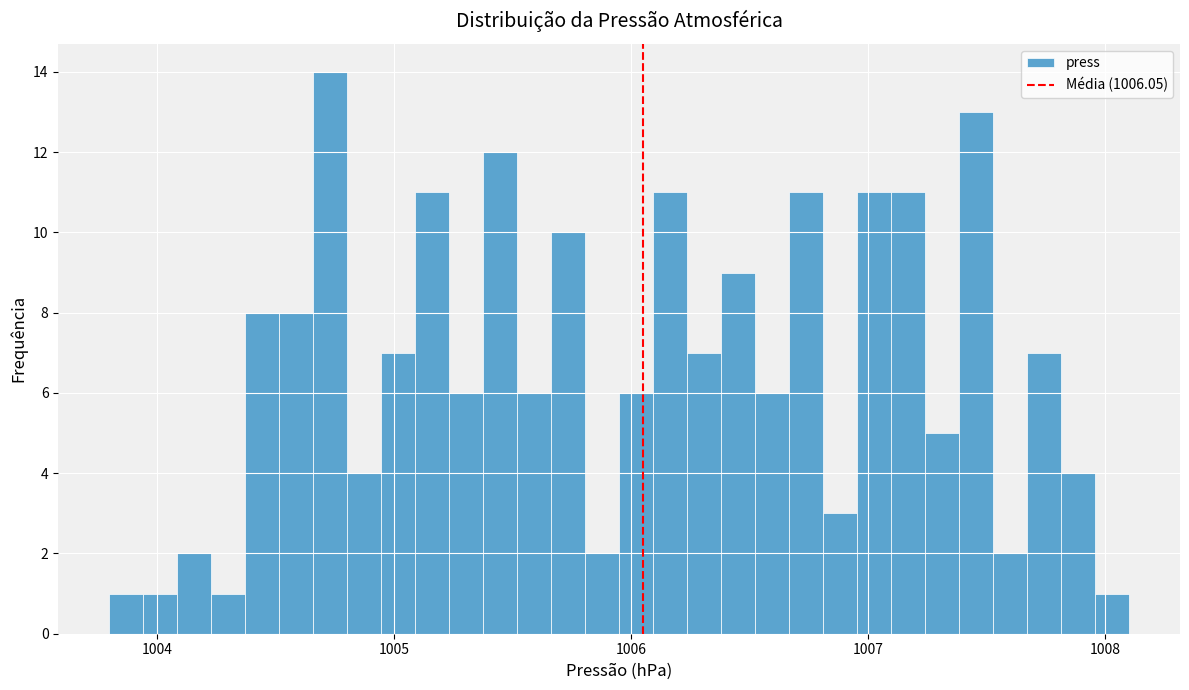

Read against the x-axis, roughly where is the centre of the tallest bar?

1004.7